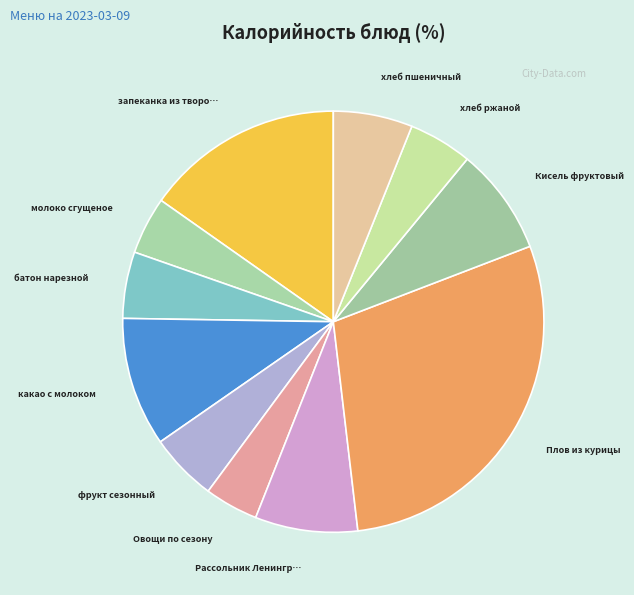

How many slices are in this pie chart?

11